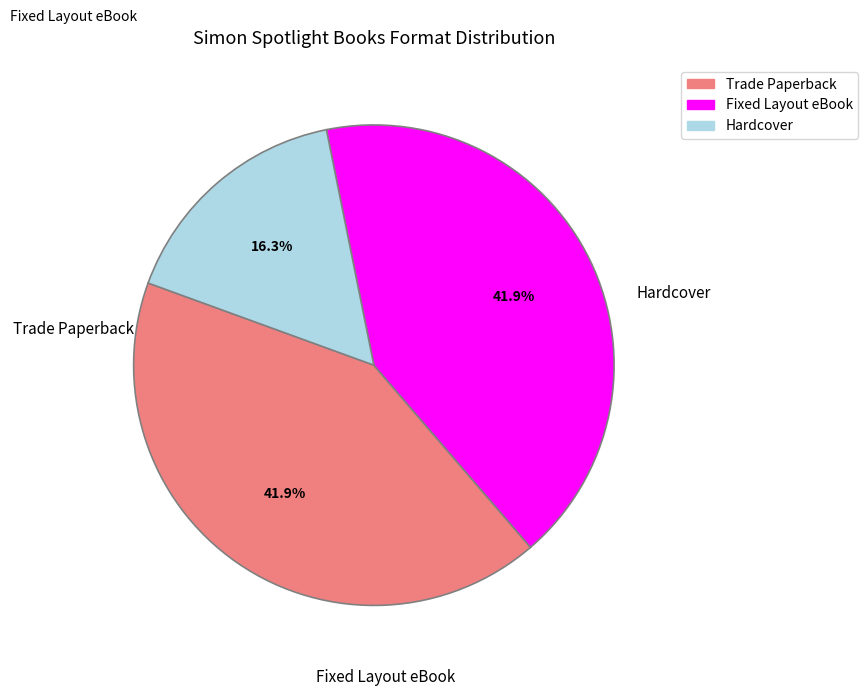

How many segments does this pie chart have?

3